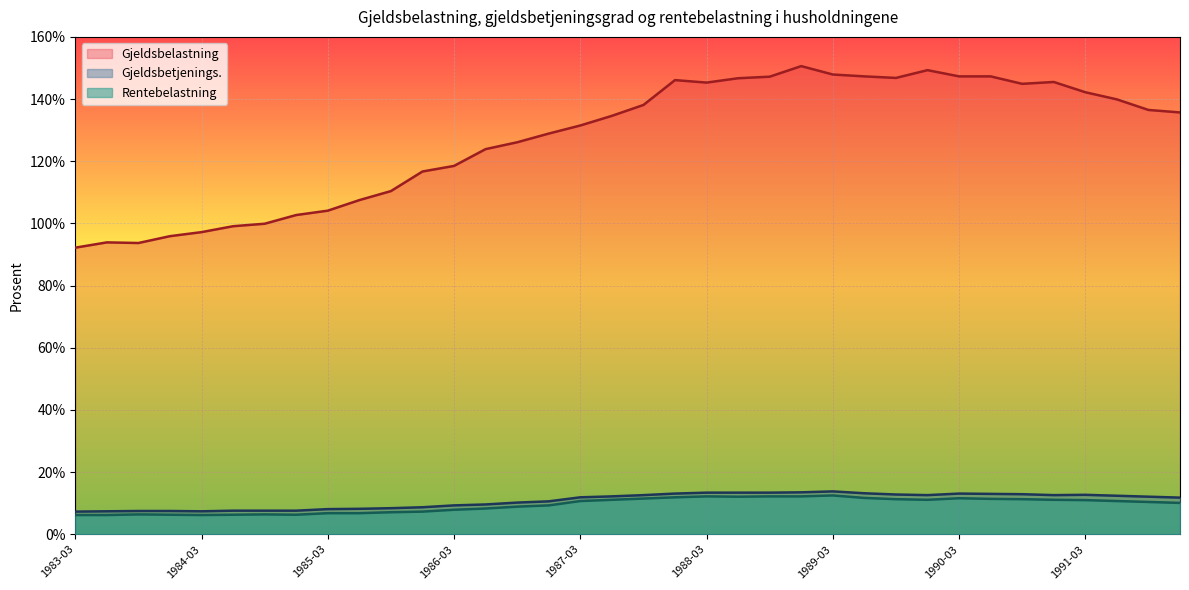

True or false: Rentebelastning and Gjeldsbetjenings. cross at least once.

False